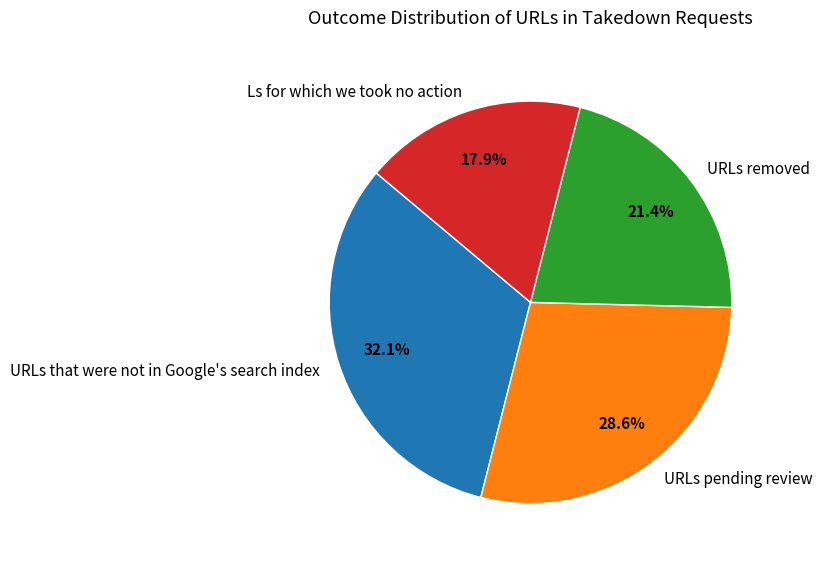

Rank the categories by value from lowest to highest.

Ls for which we took no action, URLs removed, URLs pending review, URLs that were not in Google's search index